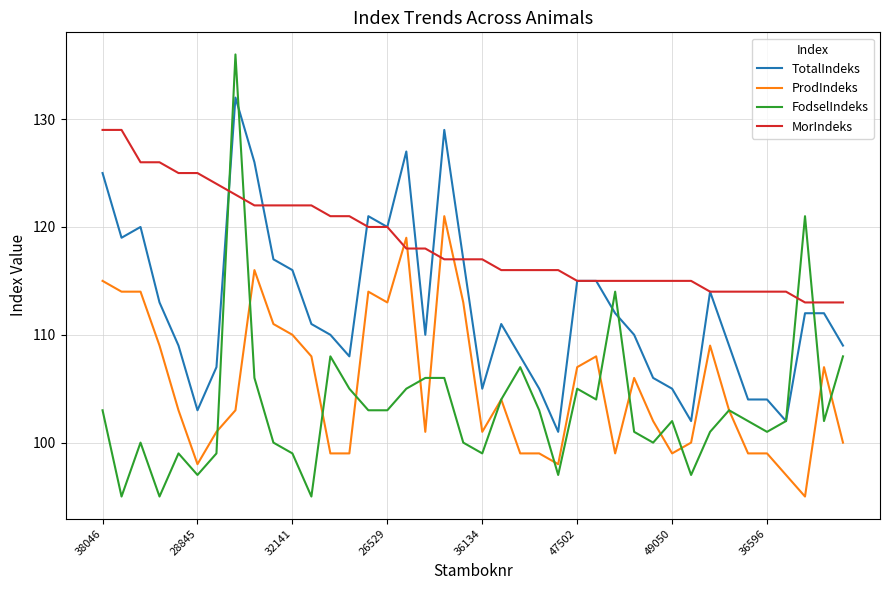

What is the maximum value for FodselIndeks?

136